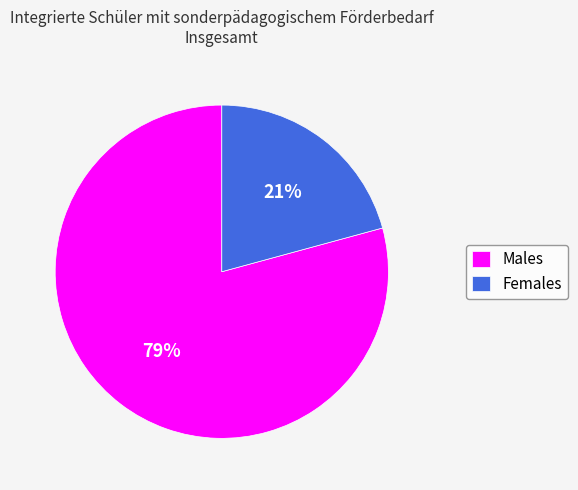

What is the smallest slice in the pie chart?

Females